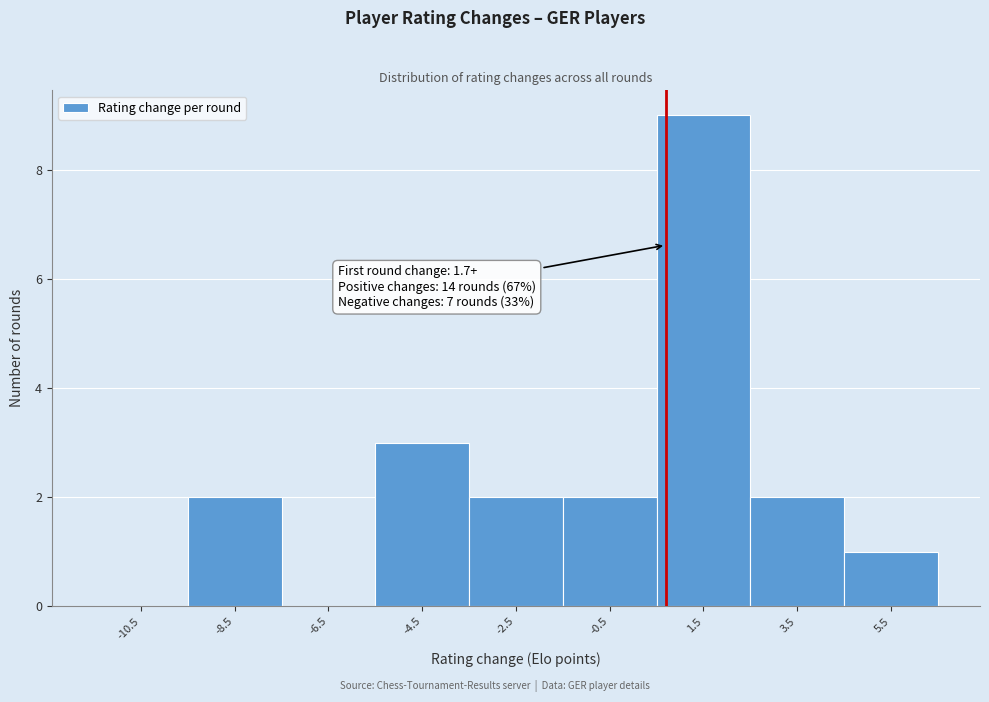

Reading left to right, what are all the values shown in this chart?

-10.5=0	-8.5=2	-6.5=0	-4.5=3	-2.5=2	-0.5=2	1.5=9	3.5=2	5.5=1